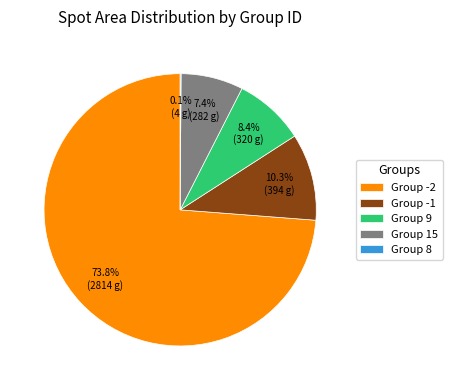

Combined, what portion of the pie is Group -2 and Group -1?

84.1%